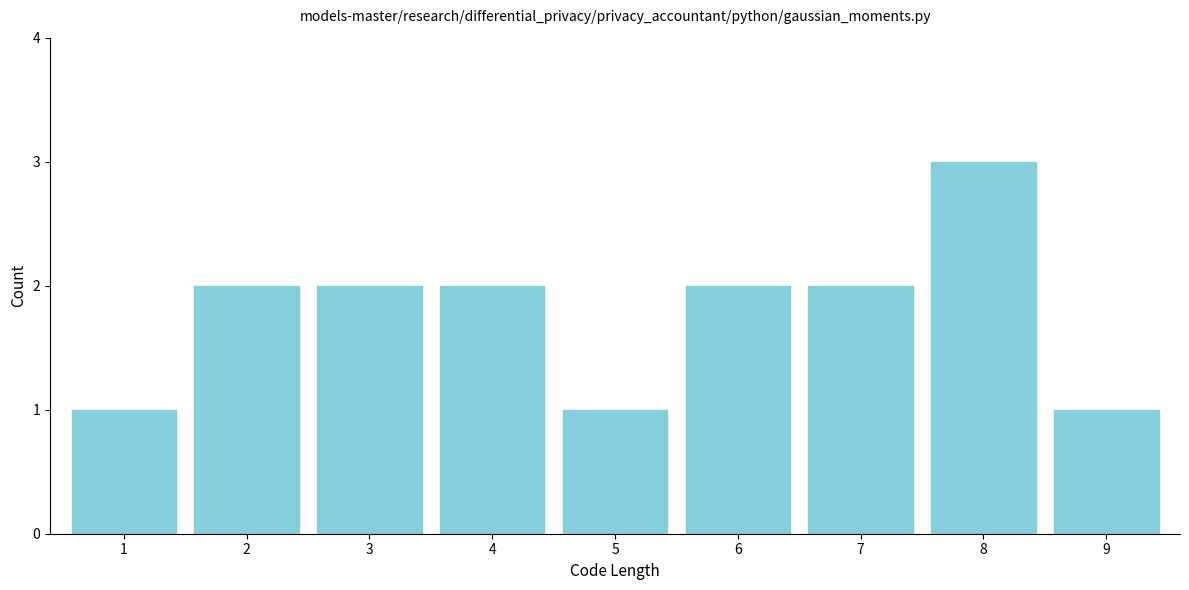

Reading right to left, extract all data points from this chart.

1	3	2	2	1	2	2	2	1